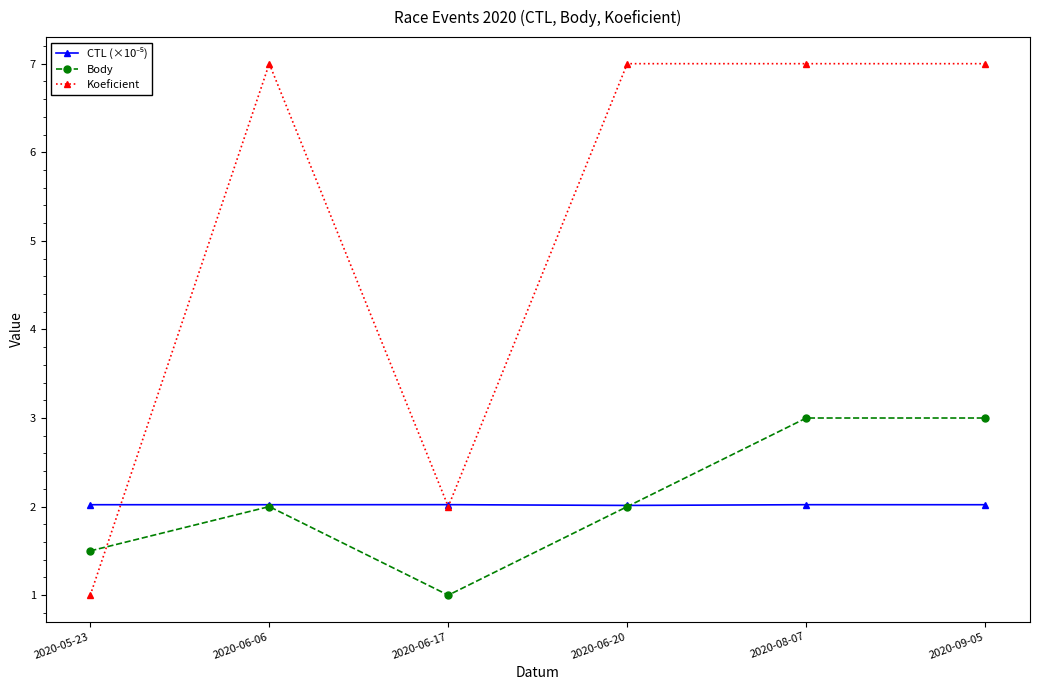

What is the average value of the Koeficient series?

5.2